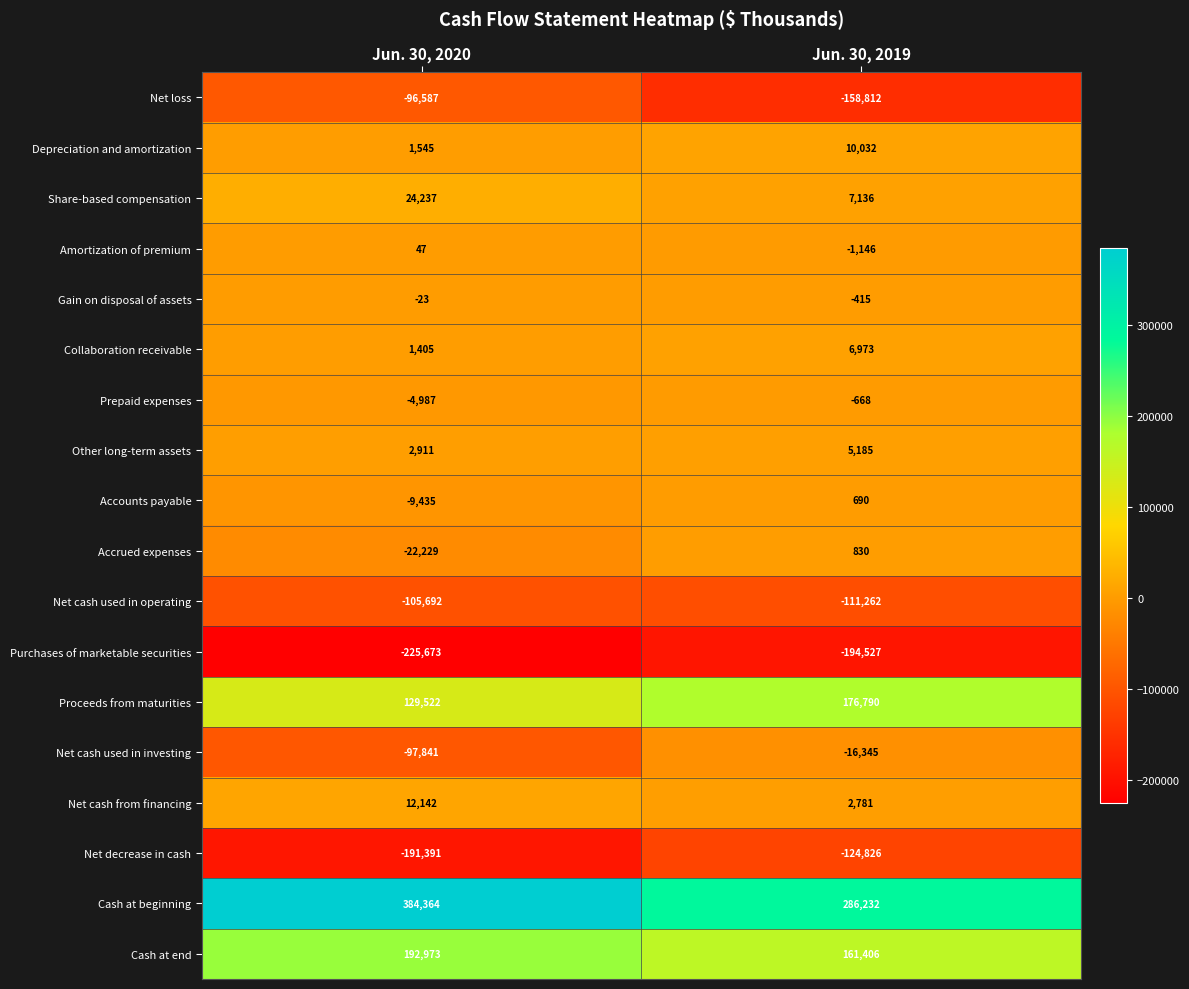

Read the Net cash used in investing value at Jun. 30, 2020, to the nearest 100.

-97800